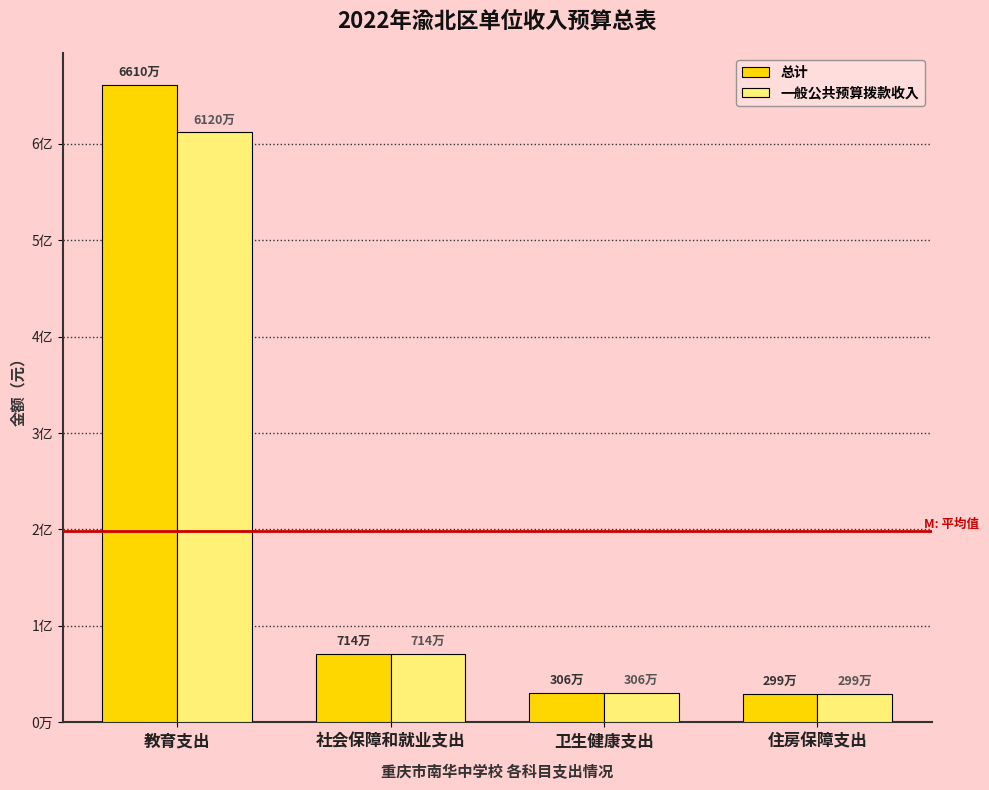

At which category is the sum across all series the highest?

教育支出